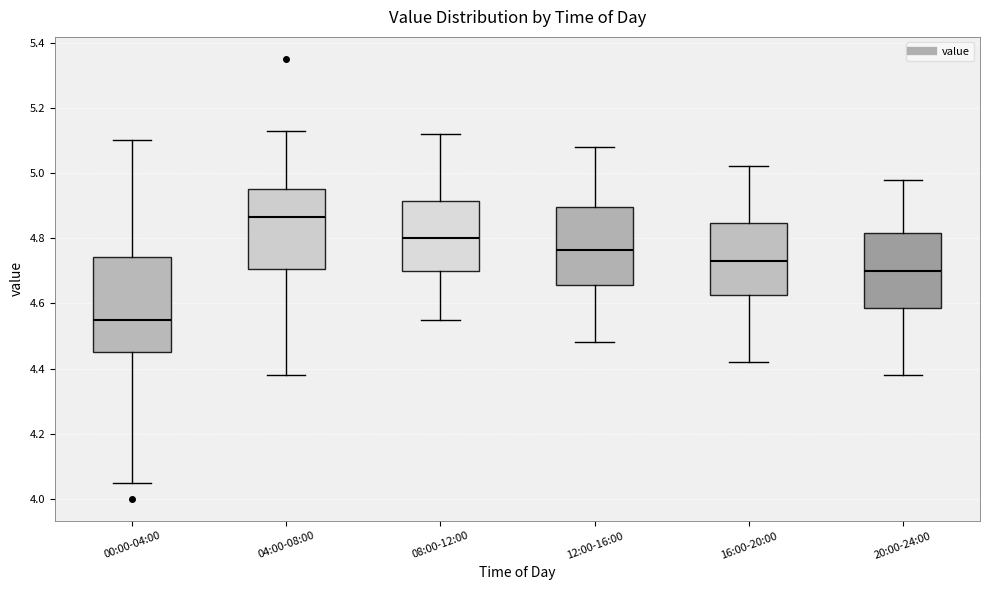

Reading left to right, transcribe this box plot: for each box, give where its median line is, the range the box spans, and where its two whiskers end, as read against the y-axis. The values are not printed on the chart, so give them approximately, as read against the axis.

00:00-04:00: median 4.56, box 4.46 to 4.74, whiskers 4.06 to 5.10
04:00-08:00: median 4.86, box 4.70 to 4.96, whiskers 4.38 to 5.14
08:00-12:00: median 4.80, box 4.70 to 4.92, whiskers 4.56 to 5.12
12:00-16:00: median 4.76, box 4.66 to 4.90, whiskers 4.48 to 5.08
16:00-20:00: median 4.74, box 4.62 to 4.84, whiskers 4.42 to 5.02
20:00-24:00: median 4.70, box 4.58 to 4.82, whiskers 4.38 to 4.98